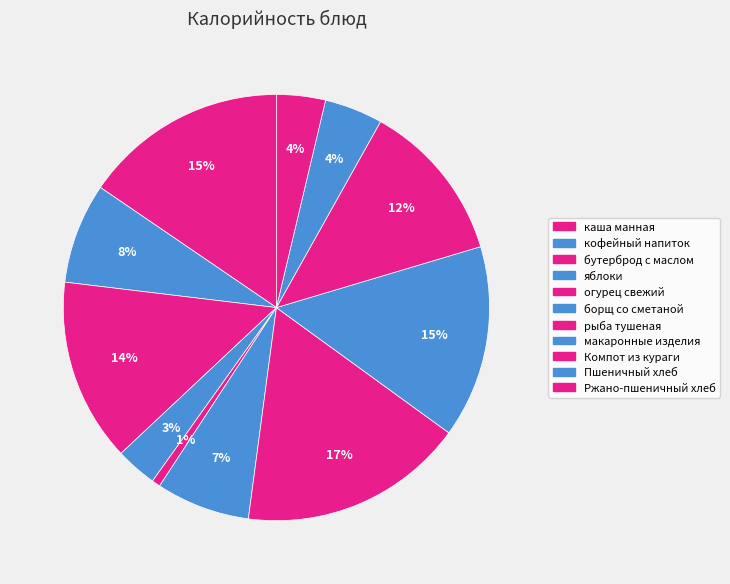

Which slice is the smallest?

огурец свежий